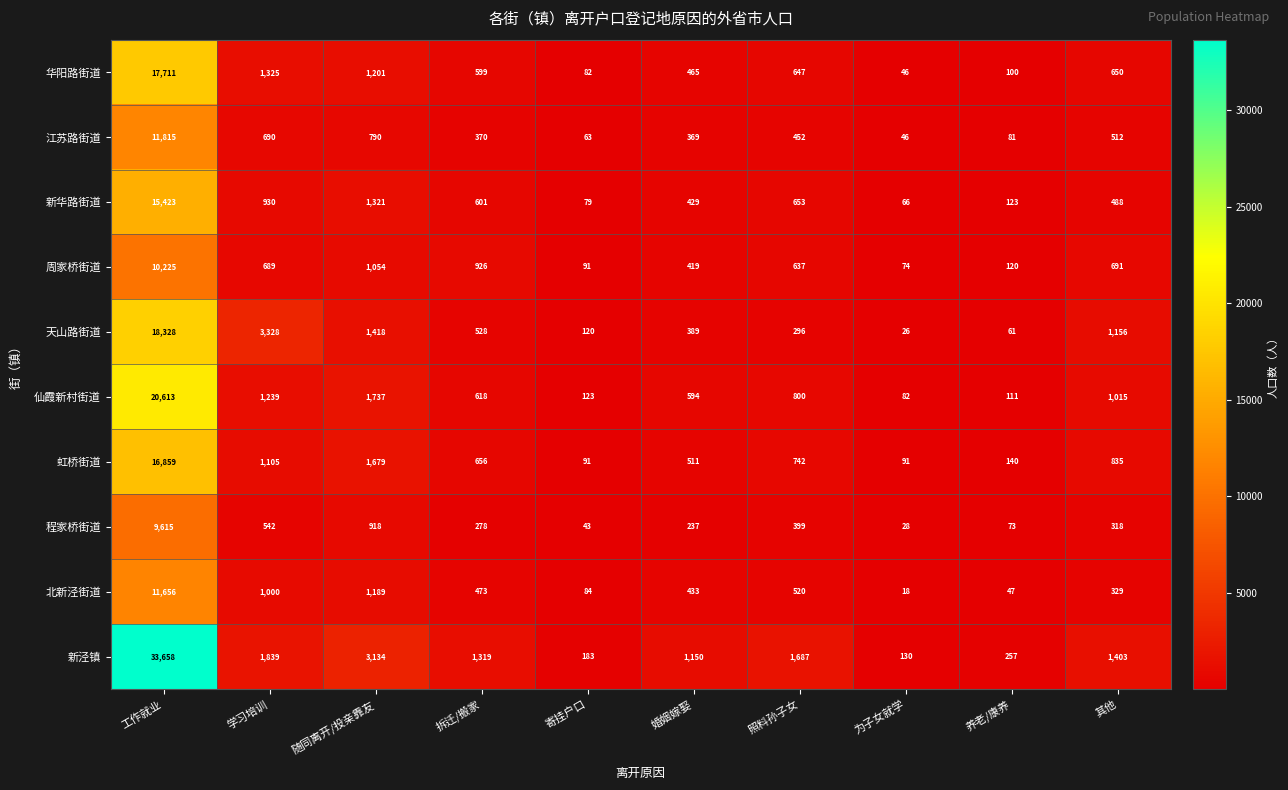

Is it true that 华阳路街道 equals 555 at 随同离开/投亲靠友?

False